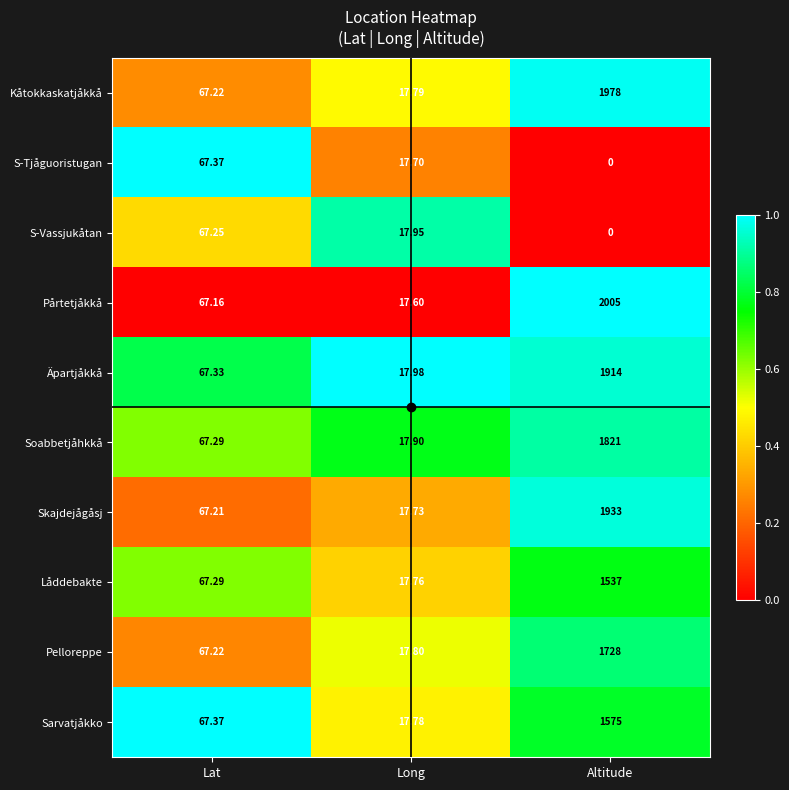

Which category has the lowest value in the Pelloreppe series?

Long